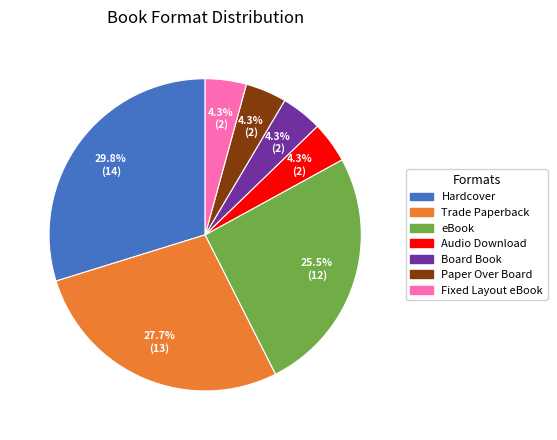

Is there a majority slice in this chart?

No